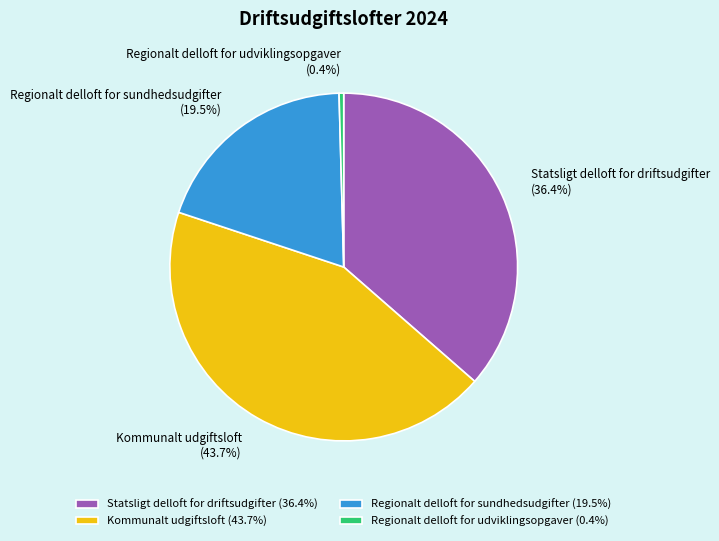

The Statsligt delloft for driftsudgifter slice represents 50% of the pie. True or false?

False